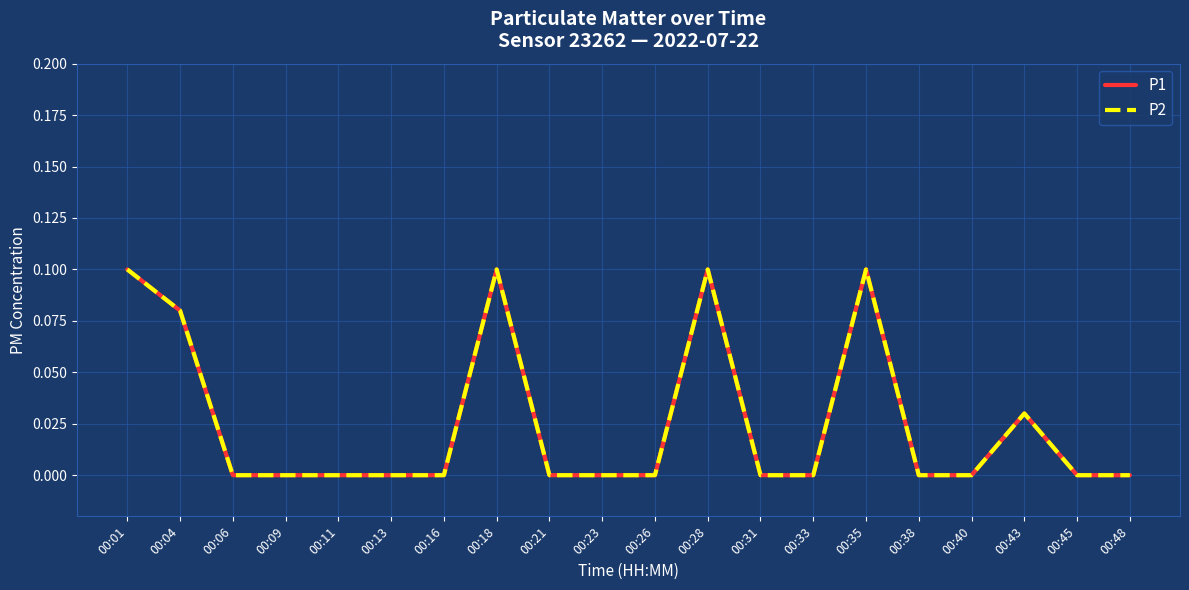

Is this an area chart (filled region under the line)?

No